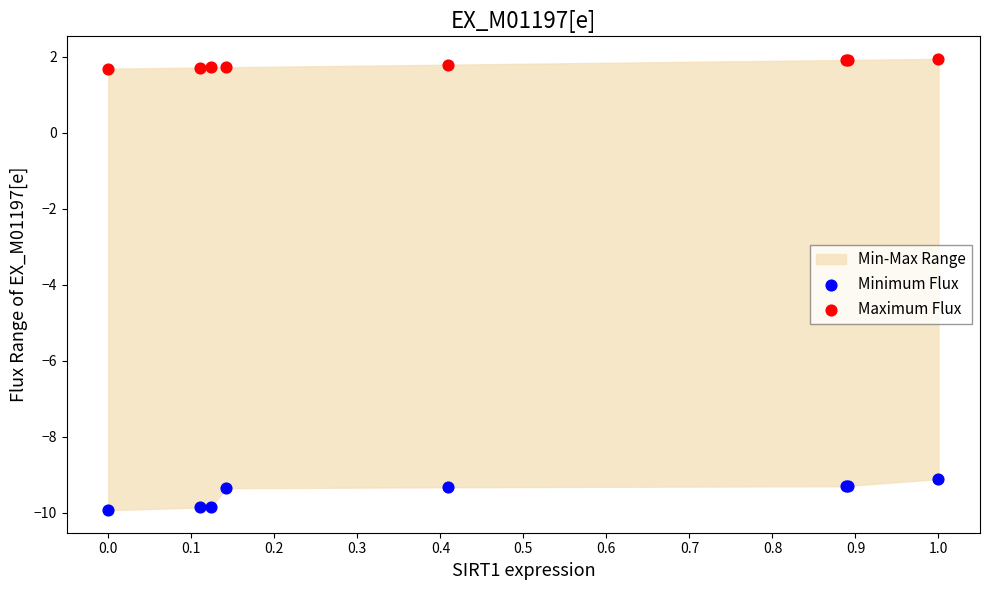

Which series contains the highest Y value?

Maximum Flux